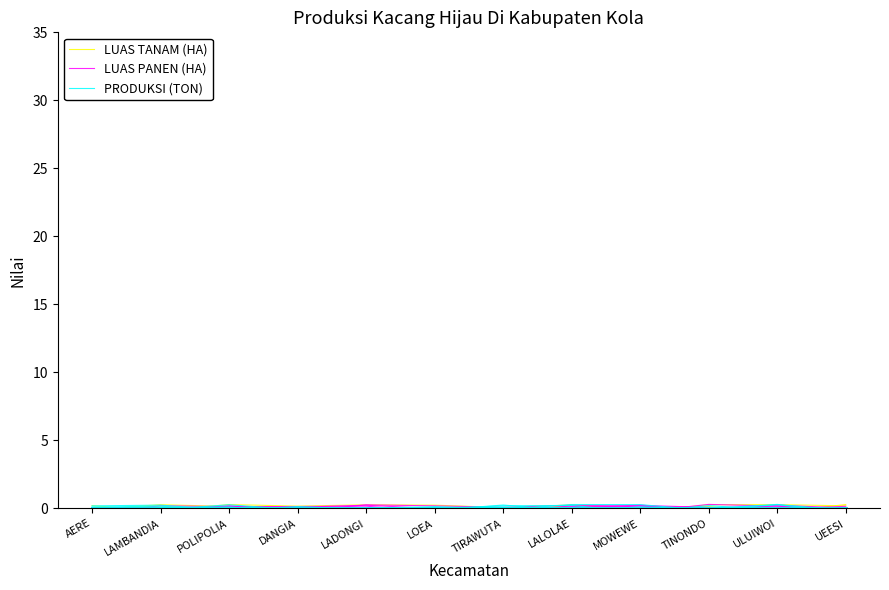

How many interior local valleys does the PRODUKSI (TON) series have?

2